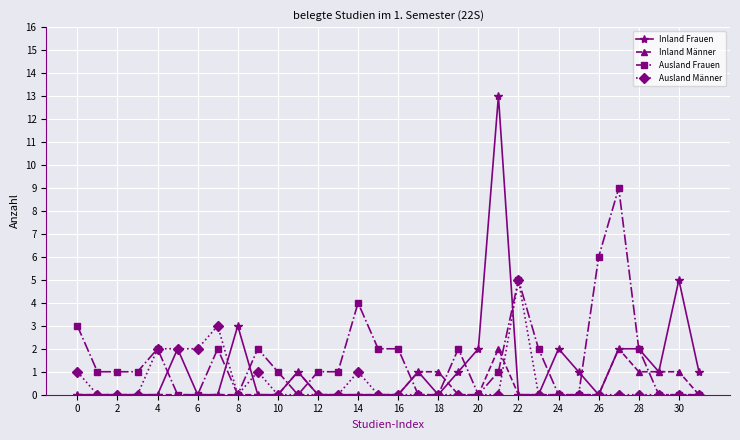

List the series in order of their peak value, lowest first.

Inland Männer, Ausland Männer, Ausland Frauen, Inland Frauen